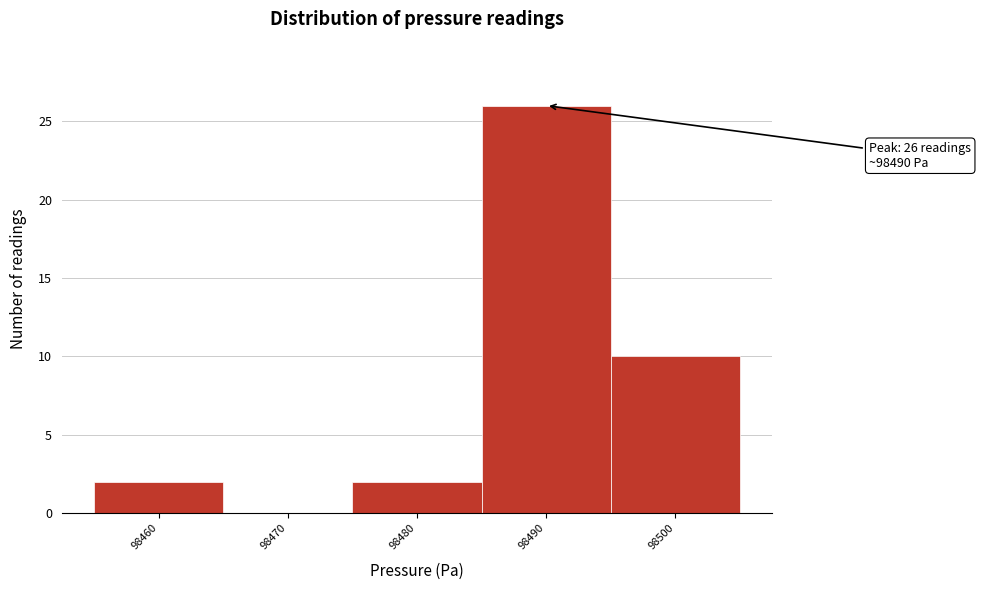

Reading left to right, extract all data points from this chart.

98460=2	98470=0	98480=2	98490=26	98500=10